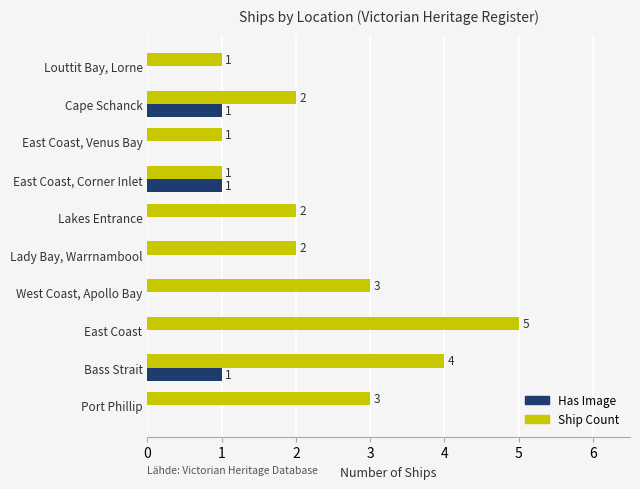

At which category does the chart reach its peak across all series?

East Coast